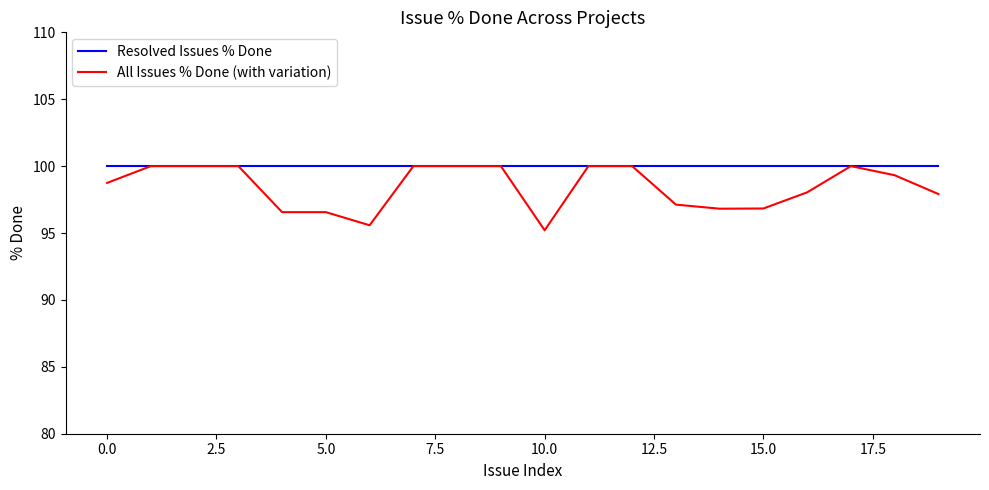

List the series in order of their overall mean, lowest first.

All Issues % Done (with variation), Resolved Issues % Done